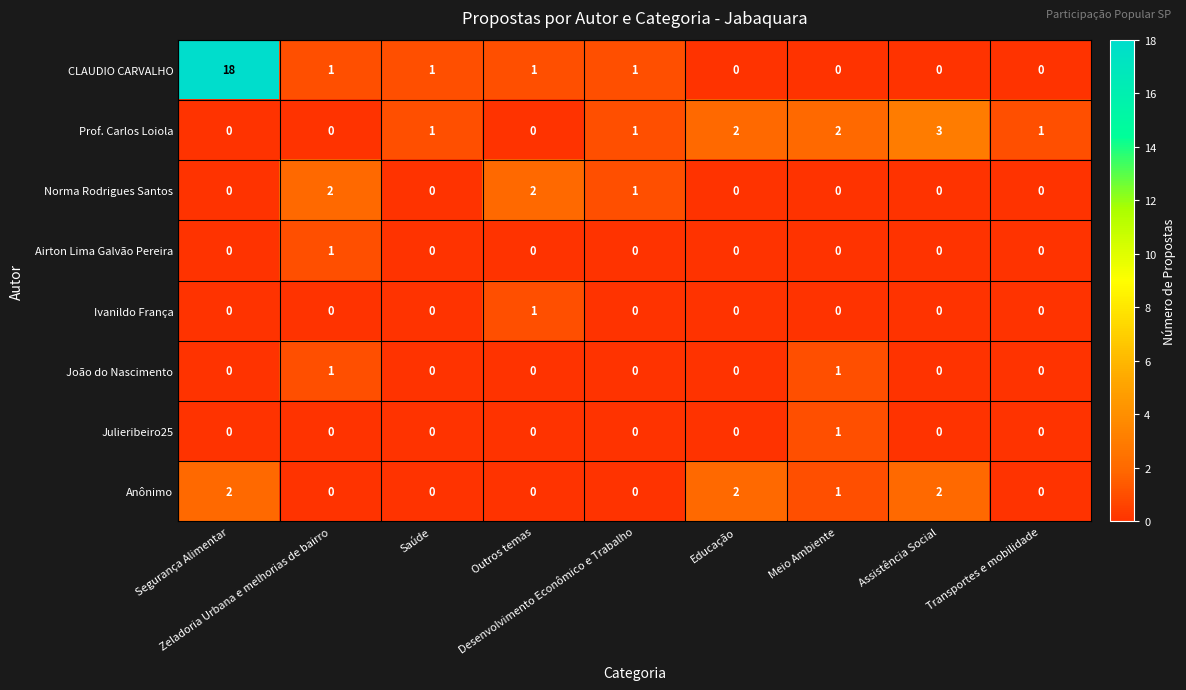

At which category is the sum across all series the highest?

Segurança Alimentar